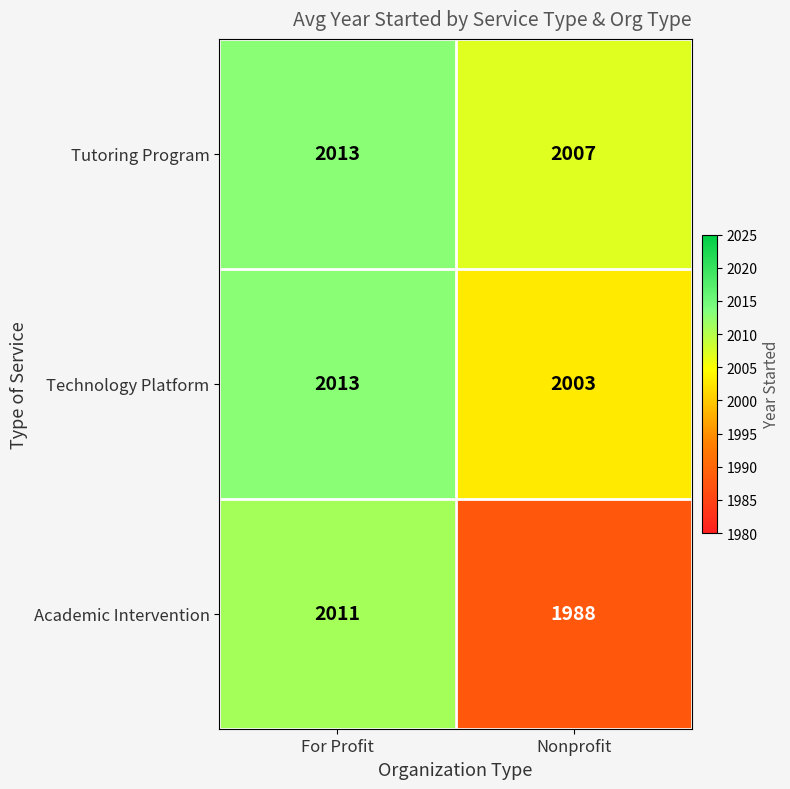

At which category does the chart reach its minimum across all series?

Nonprofit